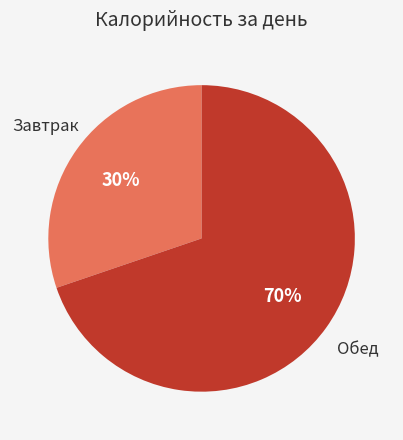

Is the sum of Завтрак and Обед greater than half?

Yes